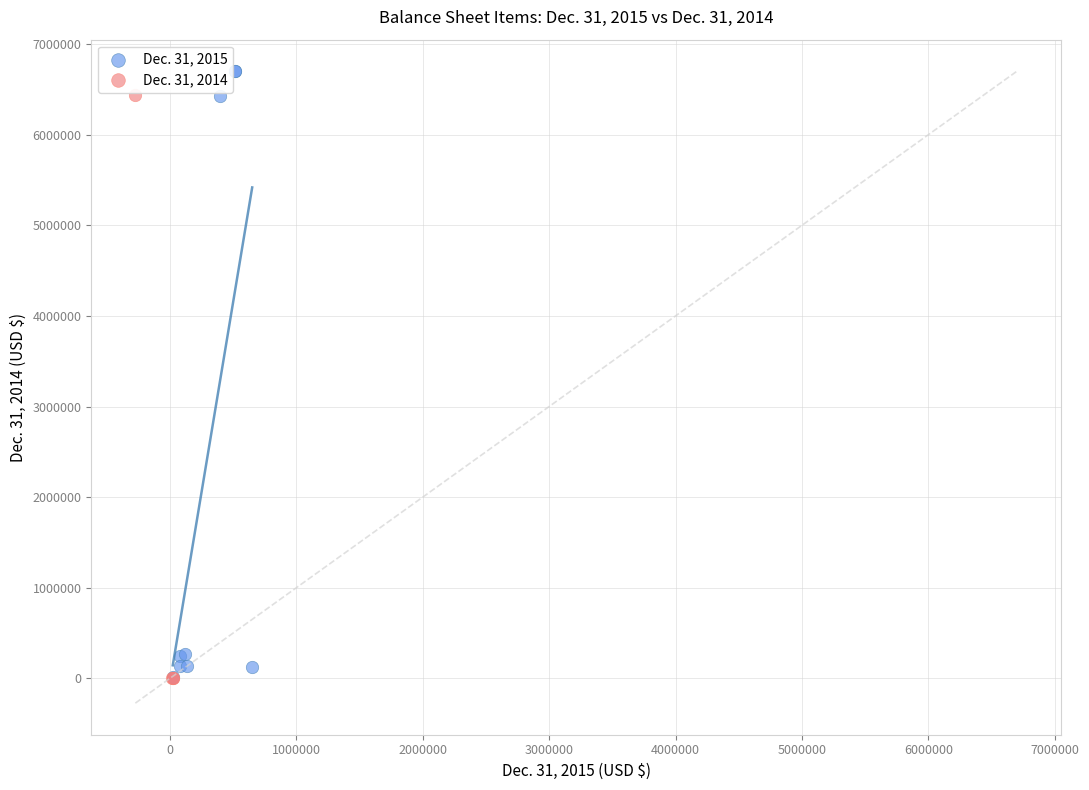

What are all the series names shown in the legend?

Dec. 31, 2015, Dec. 31, 2014